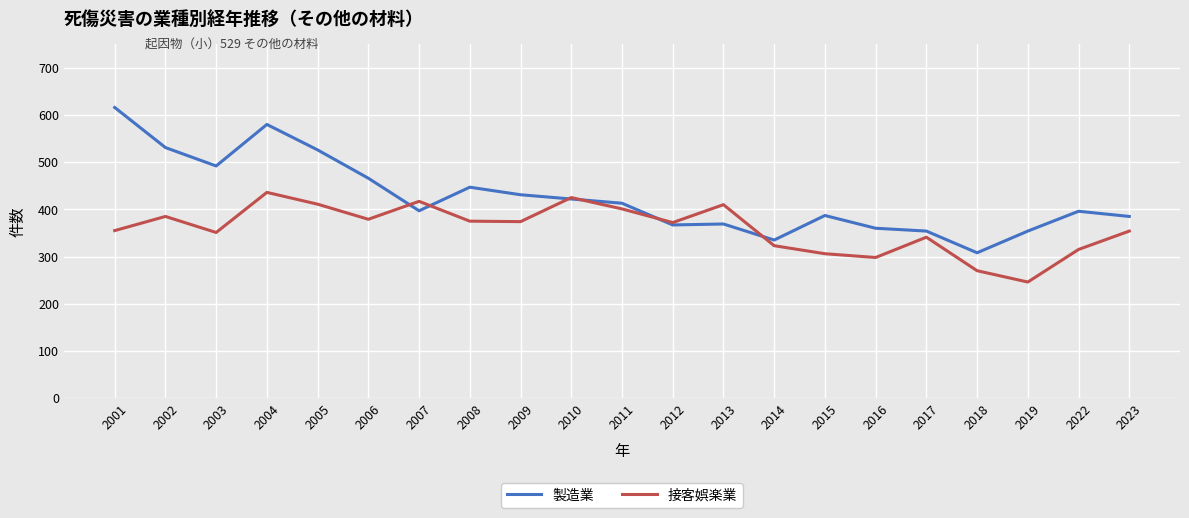

After their last crossing, which series has the higher values: 接客娯楽業 or 製造業?

製造業